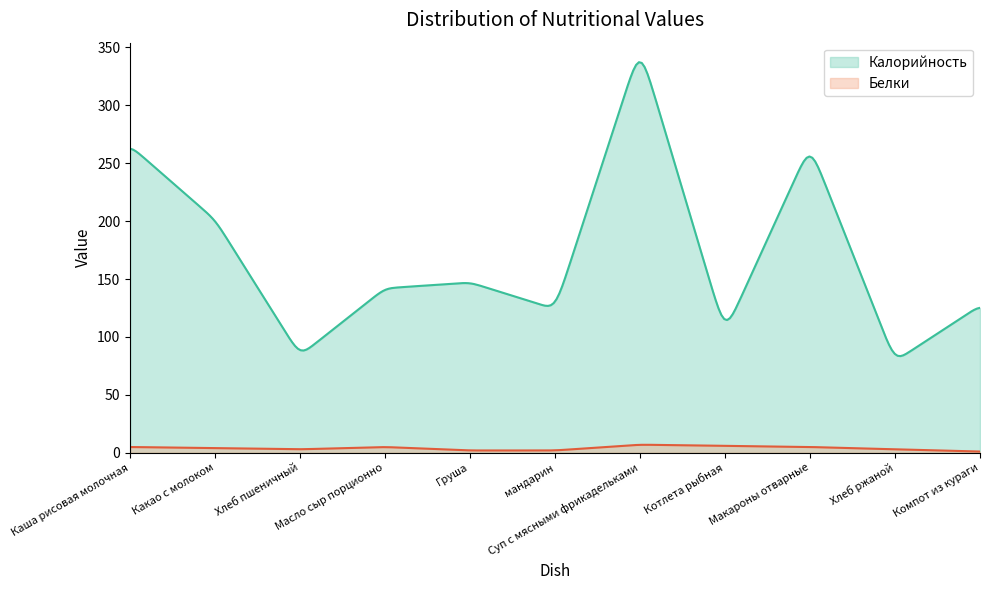

What is the minimum value shown in the chart?

1.1